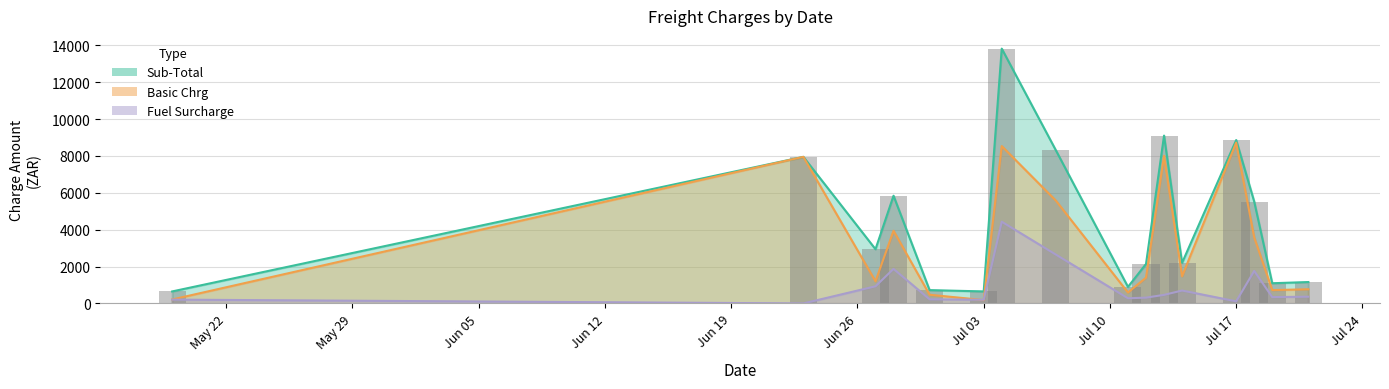

Rank the series by their maximum value, from lowest to highest.

Fuel Surcharge, Basic Chrg, Sub-Total